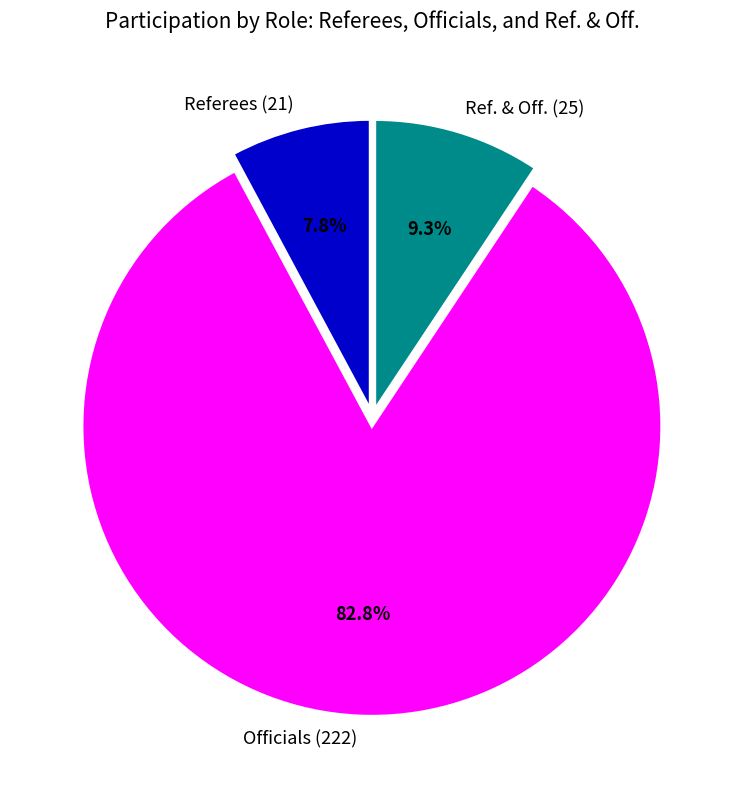

Between Referees (21) and Ref. & Off. (25), which is larger?

Ref. & Off. (25)